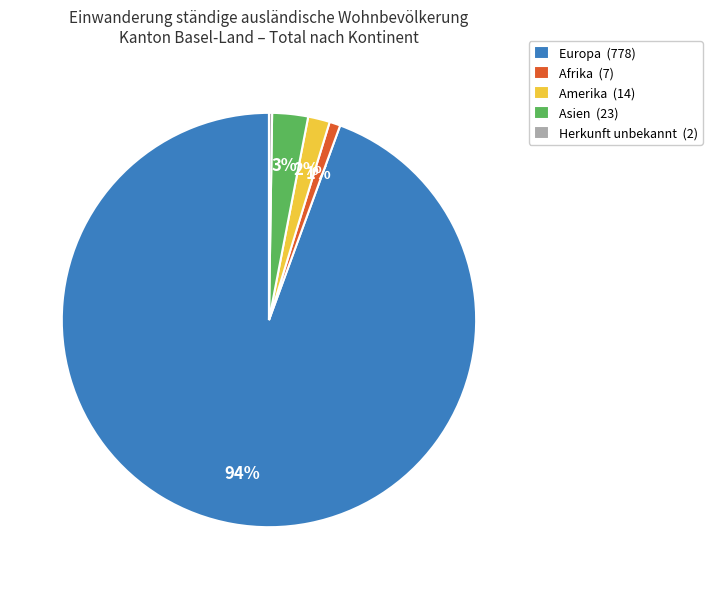

What is the largest slice in the pie chart?

Europa (778)